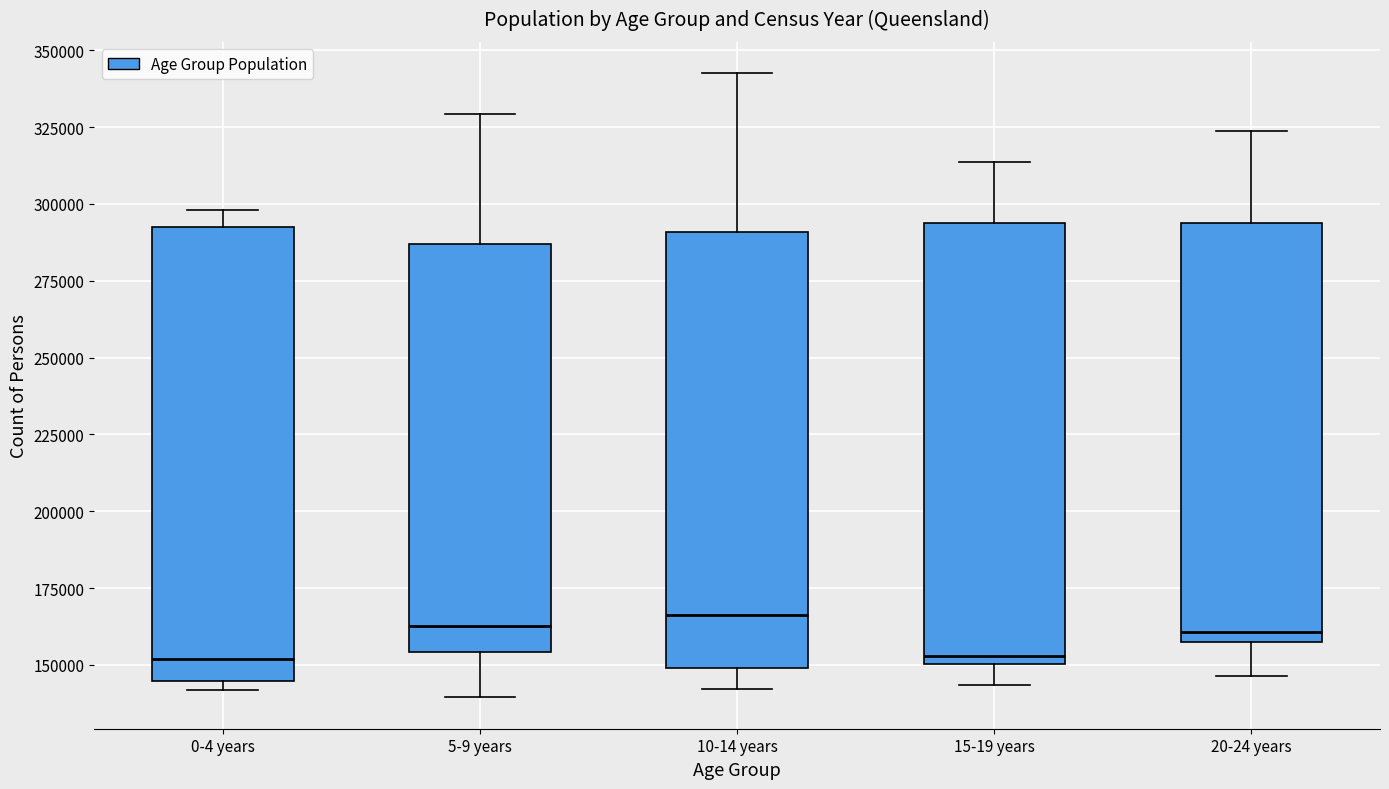

Reading left to right, read every box against the y-axis: the position of its median line, the range the box covers, and the ends of its whiskers. The values are not printed on the chart, so give them approximately, as read against the axis.

0-4 years: median 150000, box 145000 to 290000, whiskers 140000 to 300000
5-9 years: median 165000, box 155000 to 285000, whiskers 140000 to 330000
10-14 years: median 165000, box 150000 to 290000, whiskers 140000 to 345000
15-19 years: median 155000, box 150000 to 295000, whiskers 145000 to 315000
20-24 years: median 160000 (just above the box's lower edge), box 160000 to 295000, whiskers 145000 to 325000